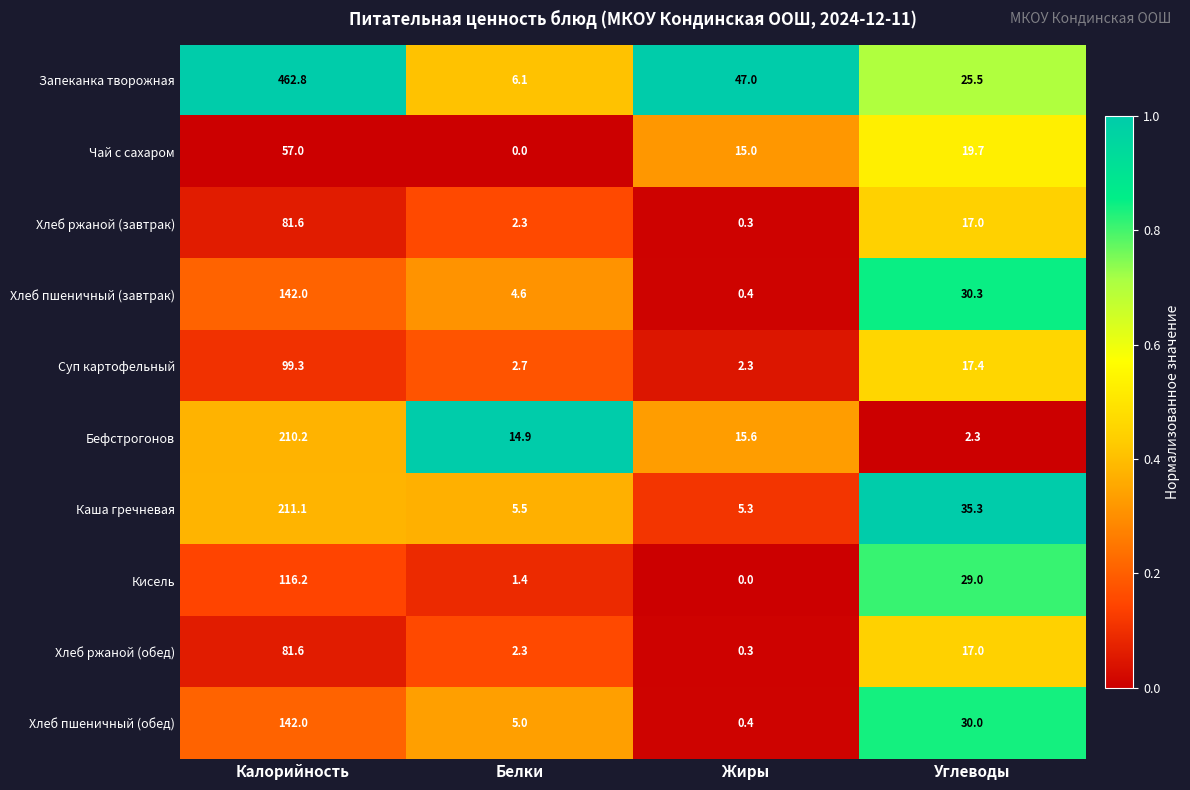

List the labels in order of Запеканка творожная value, largest first.

Калорийность, Жиры, Углеводы, Белки